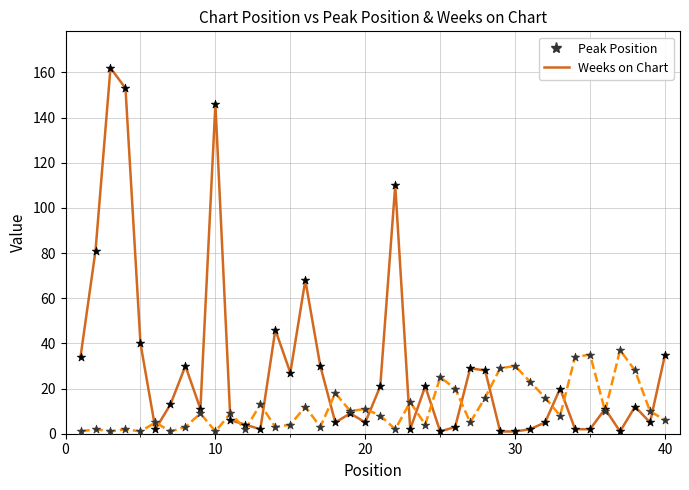

At how many categories does at least one series exceed 64?

6